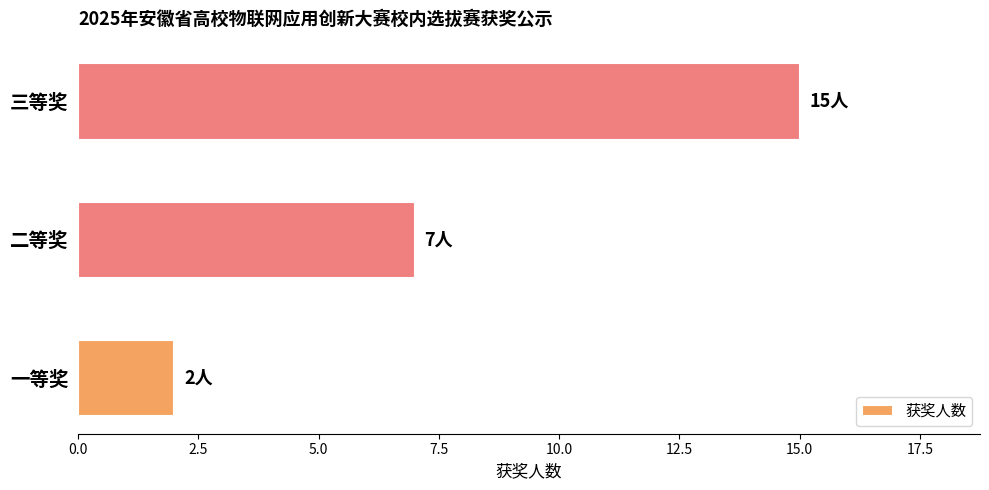

Count the number of categories in the chart.

3